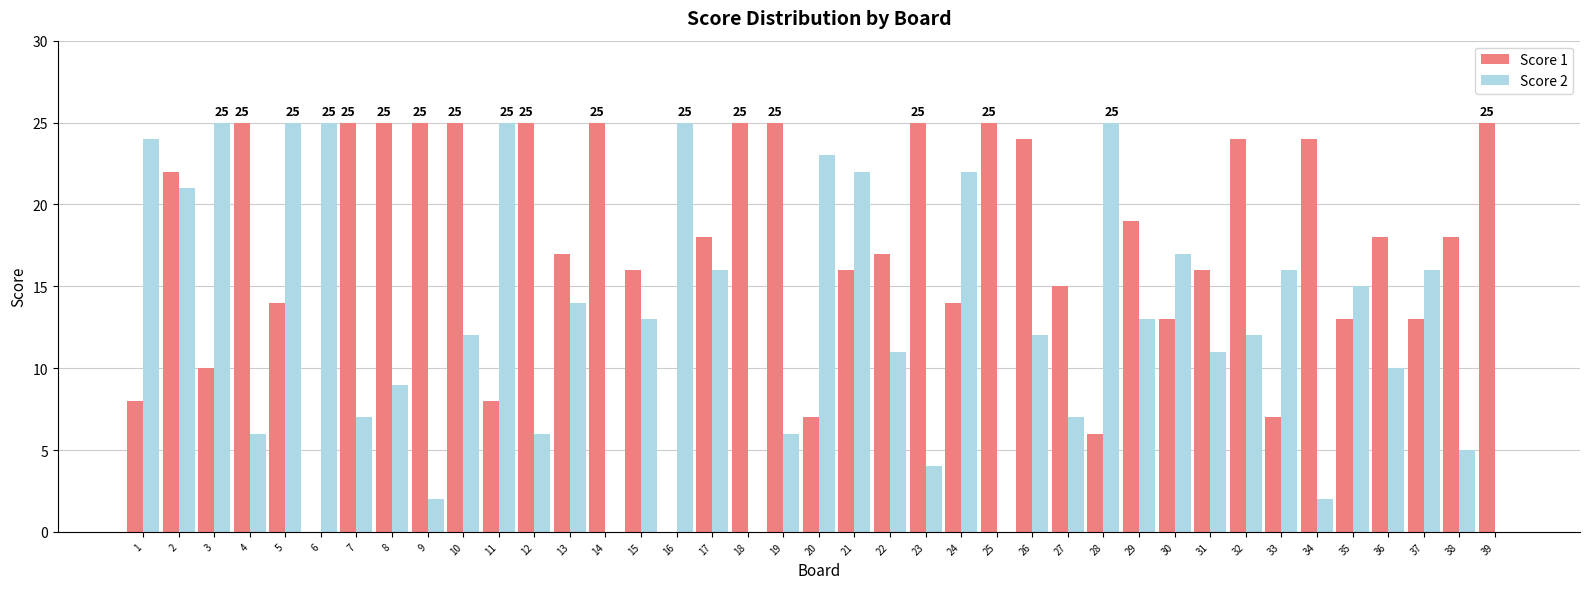

What is the maximum value shown in the chart?

25